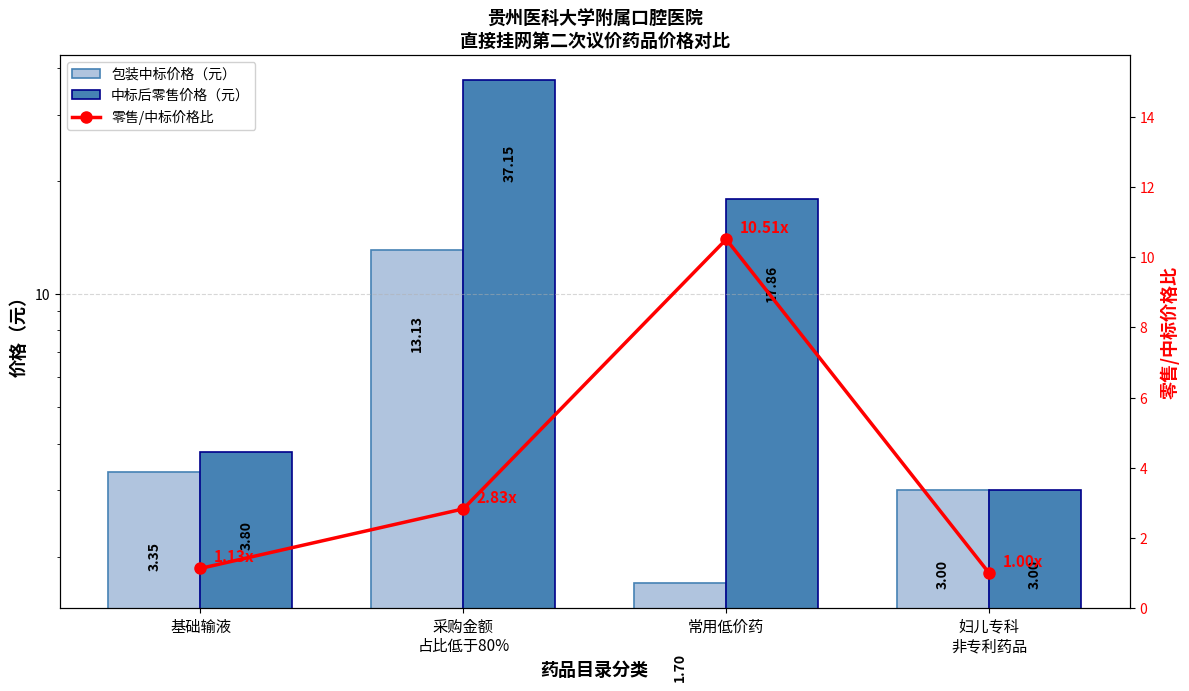

How many groups of bars are there?

4